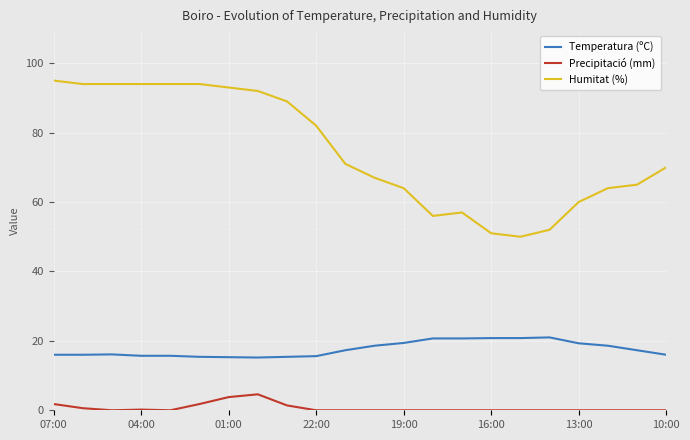

Which series has the widest spread of values?

Humitat (%)